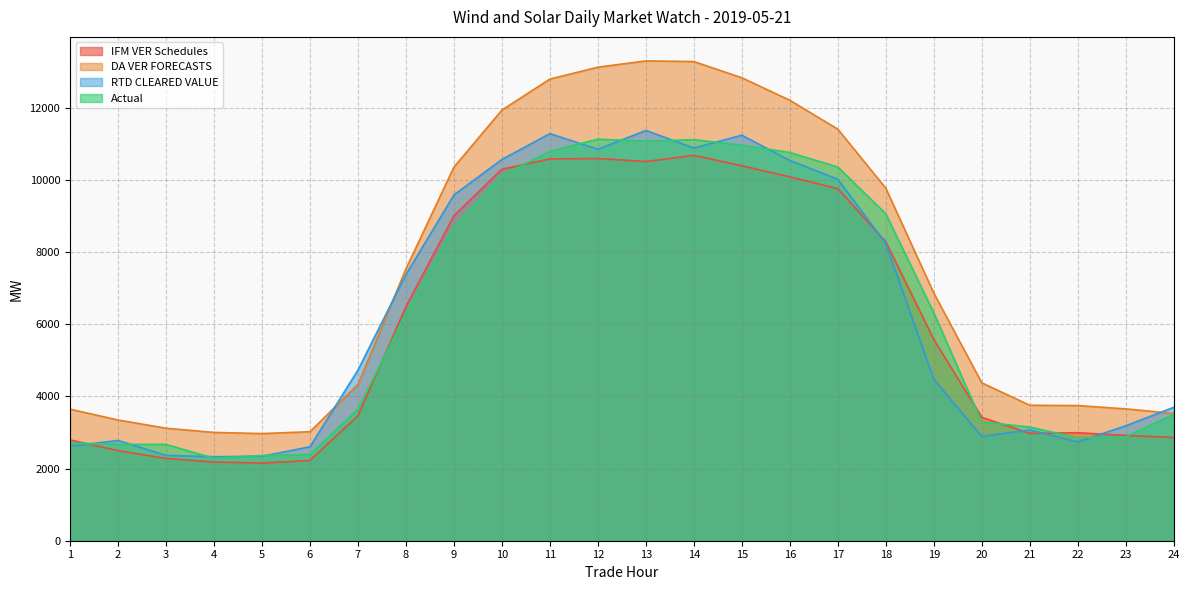

What are all the series names shown in the legend?

IFM VER Schedules, DA VER FORECASTS, RTD CLEARED VALUE, Actual